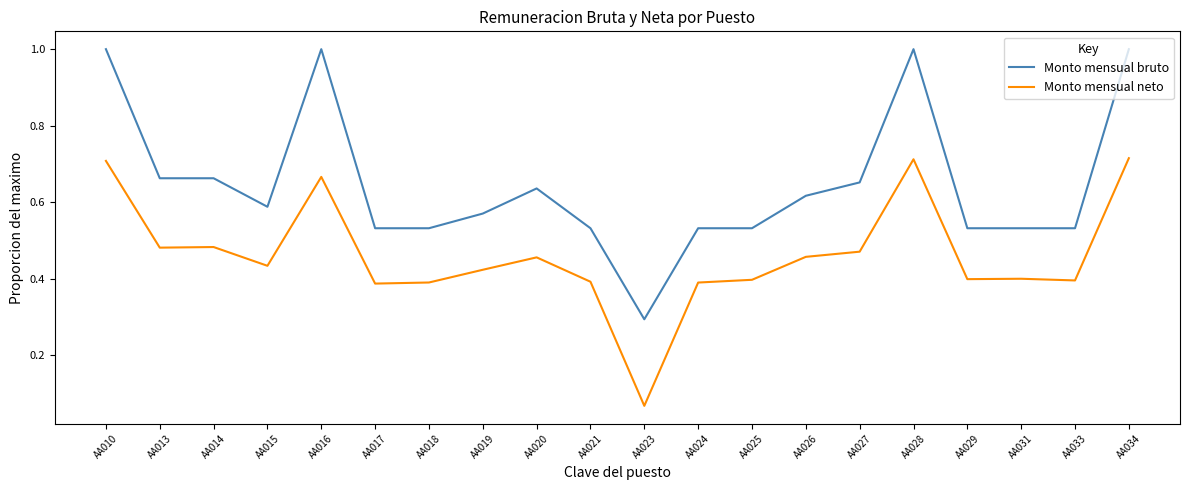

At how many categories does at least one series exceed 0?

20